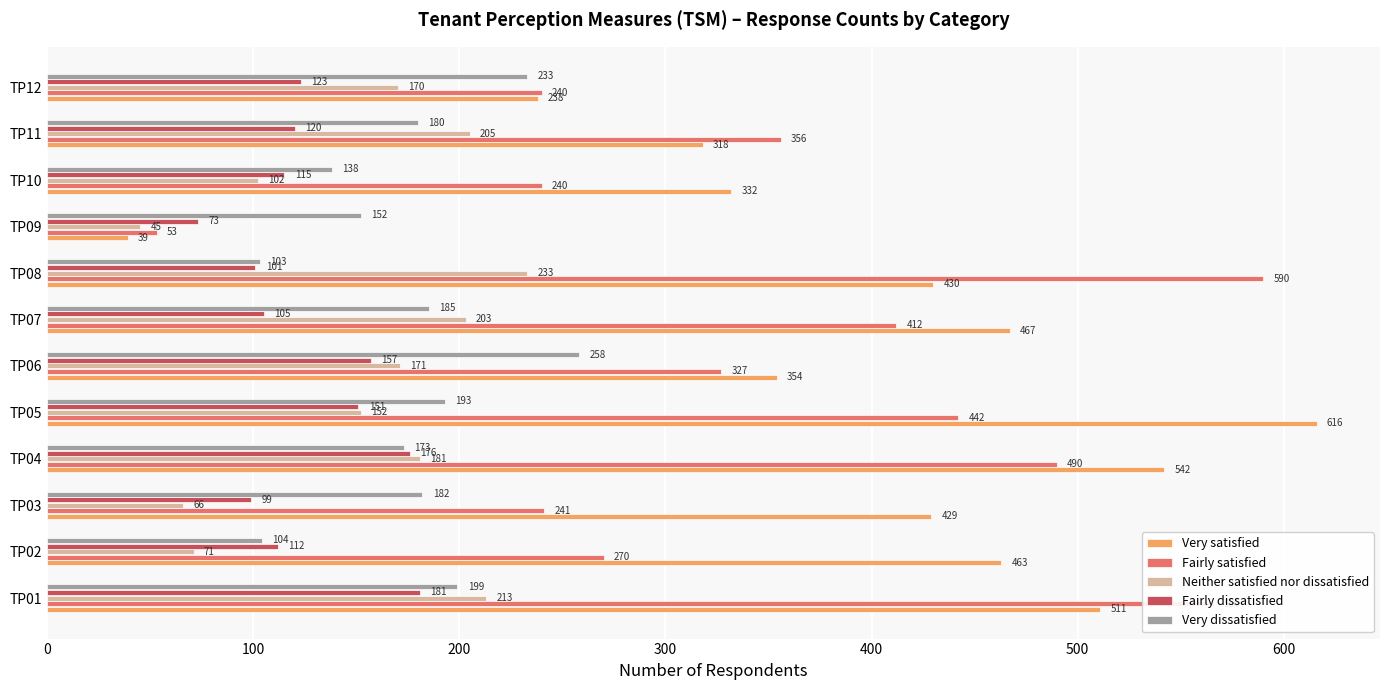

Which series has the largest range (max minus min)?

Very satisfied